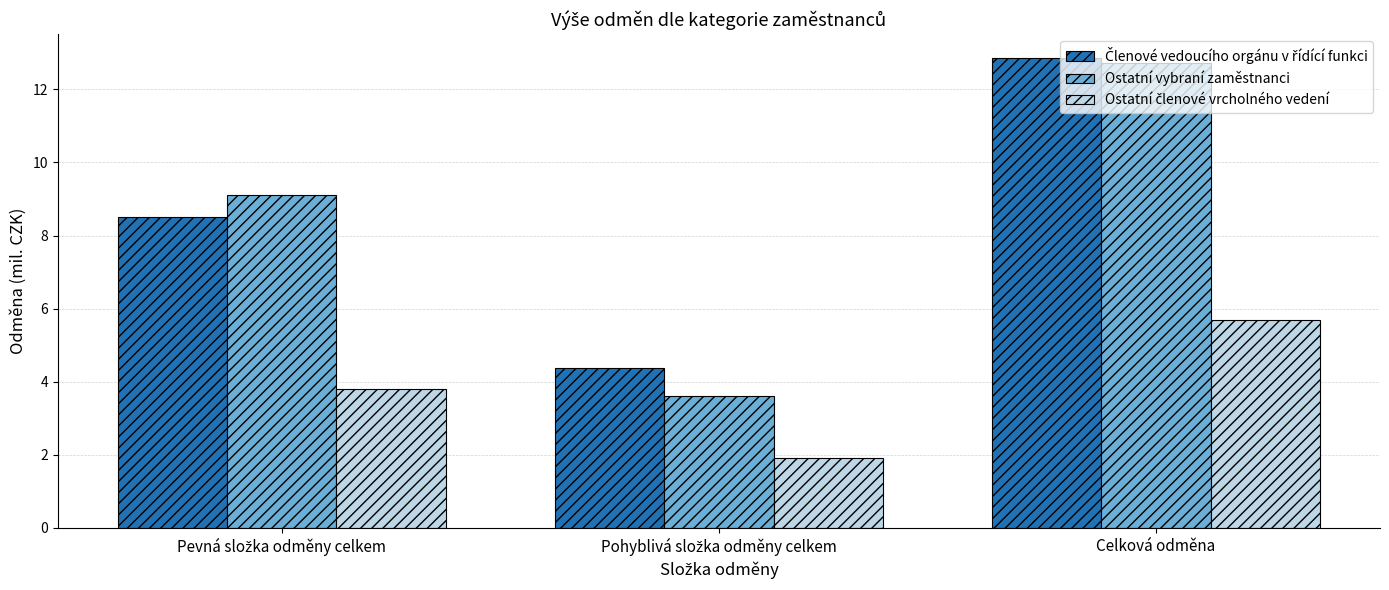

At how many categories does at least one series exceed 7?

2